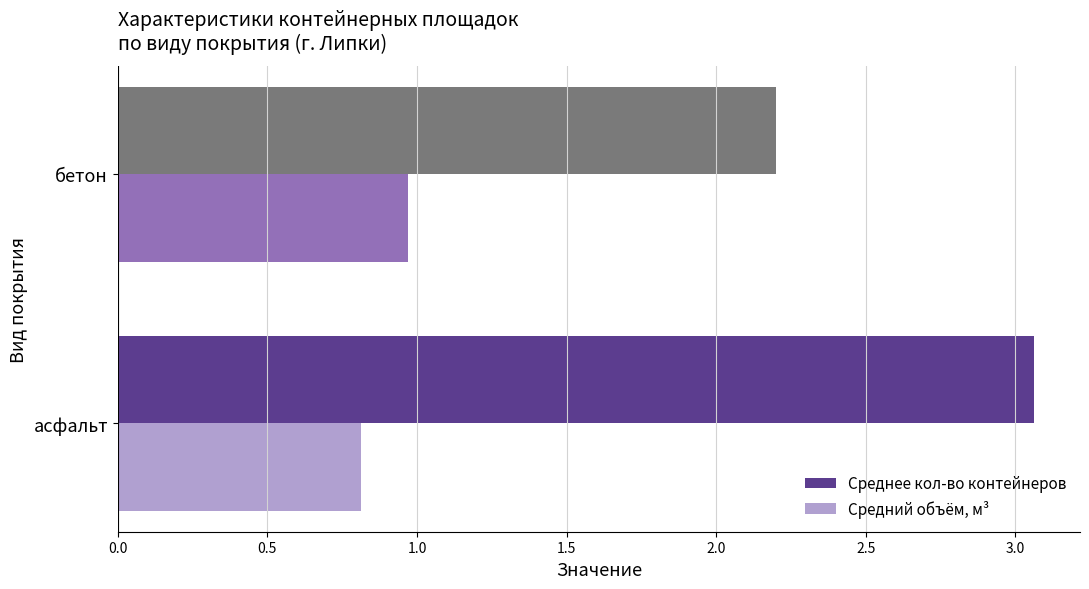

List the labels in order of Средний объём, м³ value, smallest first.

асфальт, бетон